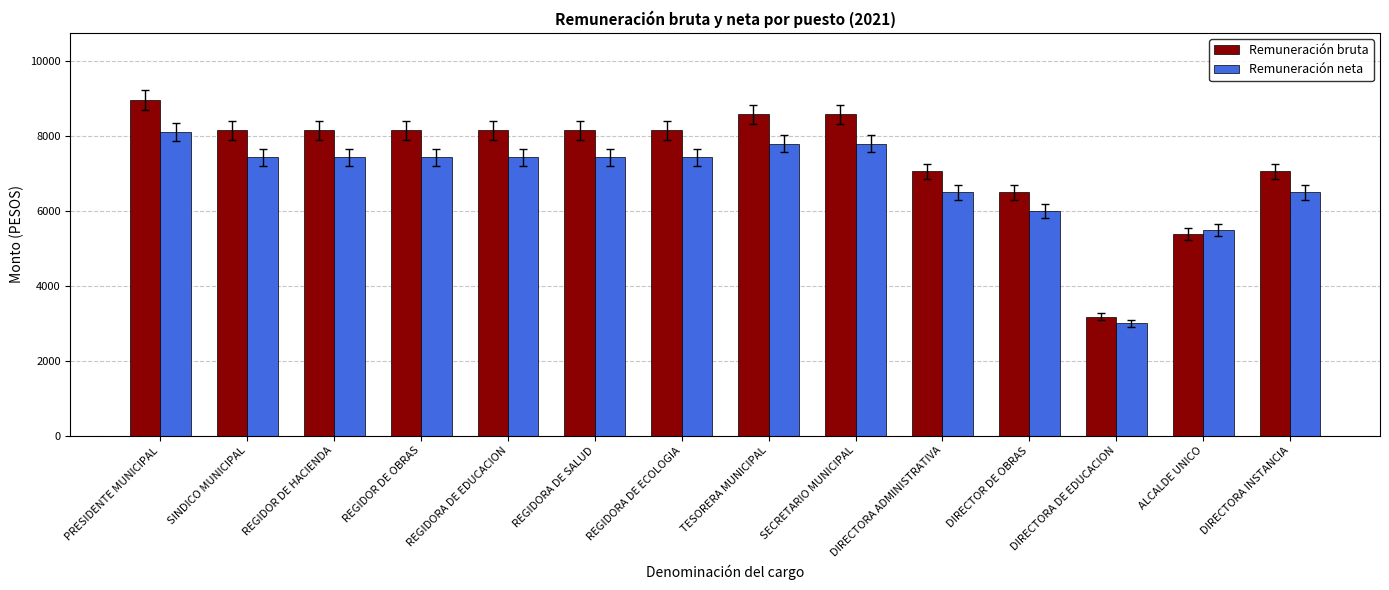

Which series has the widest spread of values?

Remuneración bruta